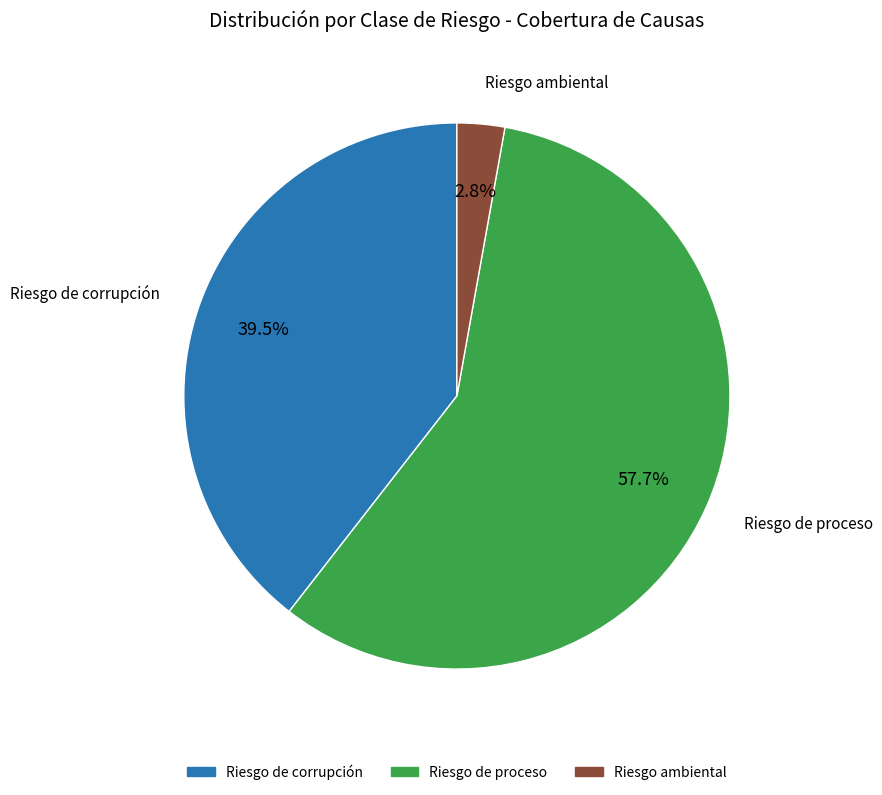

Count the number of slices in the pie.

3